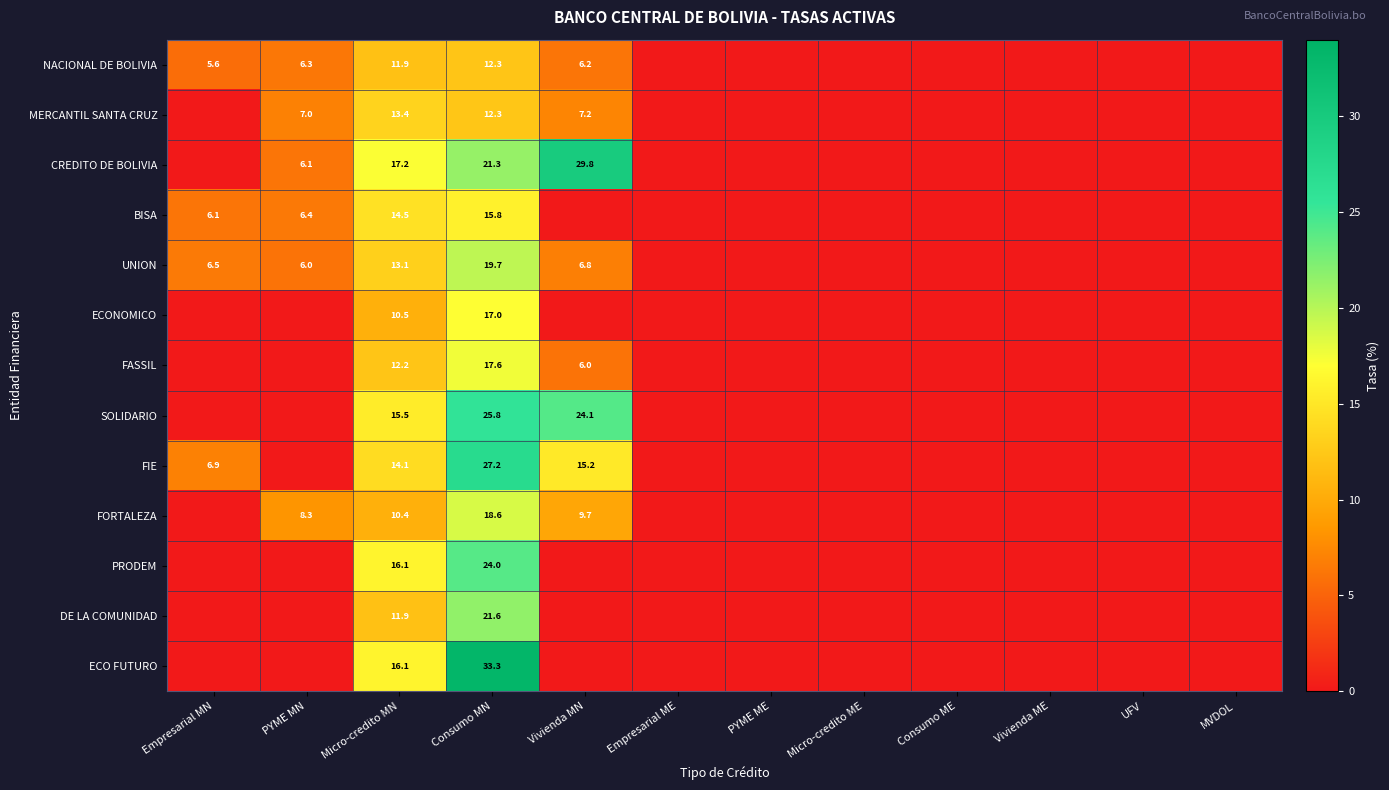

True or false: ECONOMICO has a value of 17.0 at Consumo MN.

True